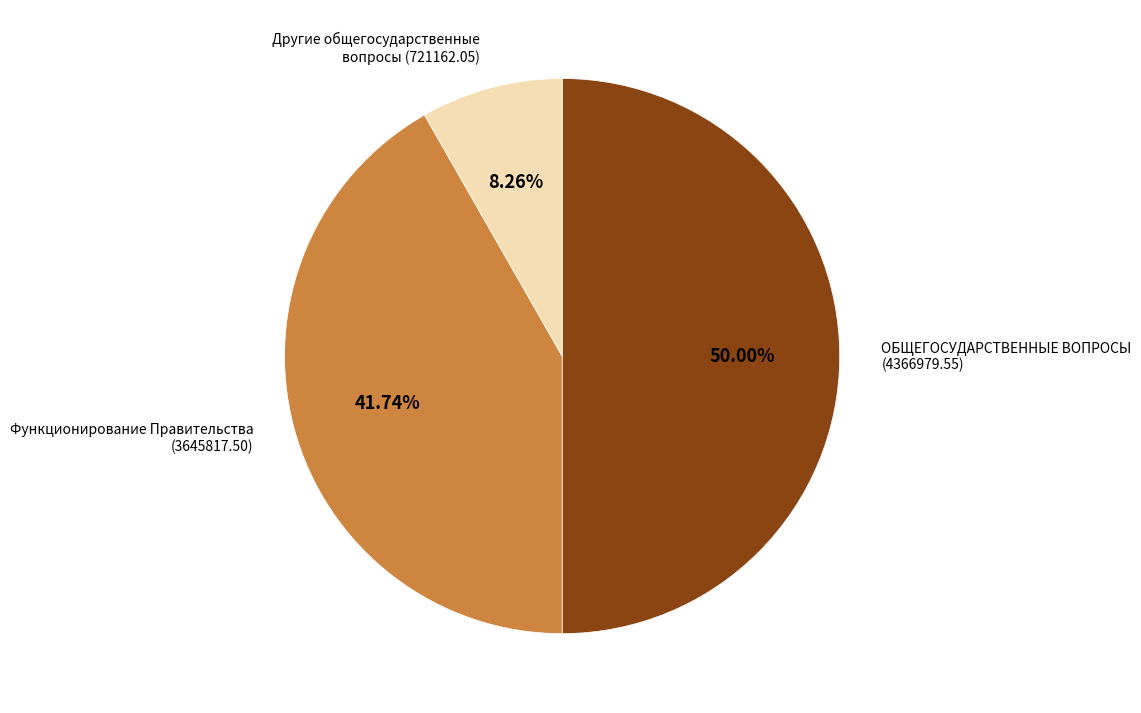

How many slices are in this pie chart?

3